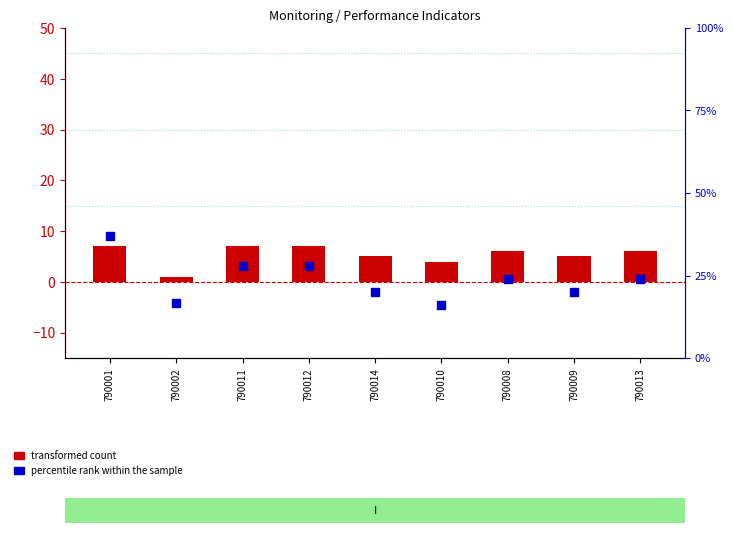

At how many categories does at least one series exceed 27?

3